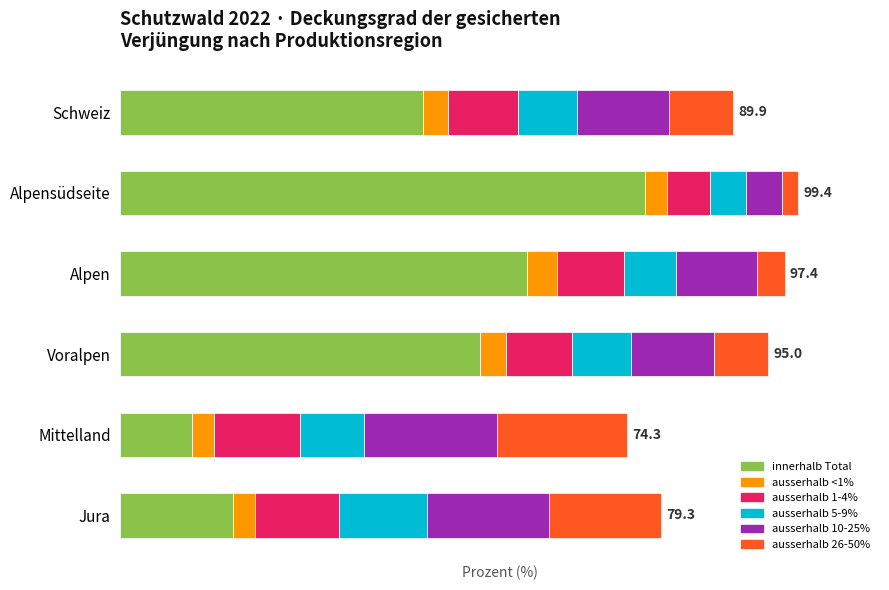

What are all the series names shown in the legend?

innerhalb Total, ausserhalb <1%, ausserhalb 1-4%, ausserhalb 5-9%, ausserhalb 10-25%, ausserhalb 26-50%